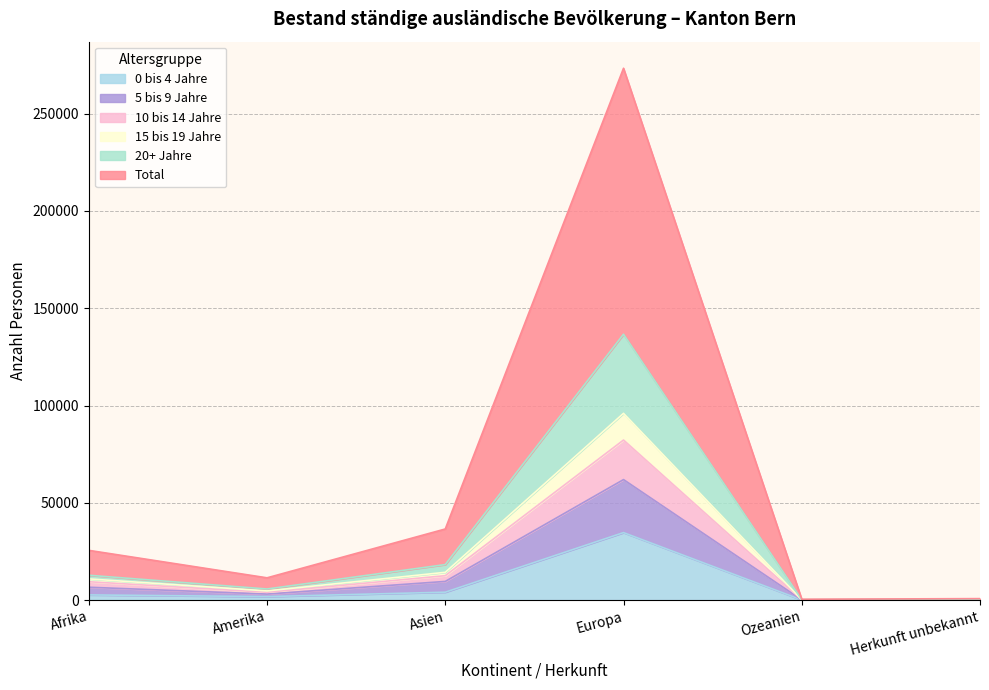

True or false: 15 bis 19 Jahre and 0 bis 4 Jahre cross at least once.

False